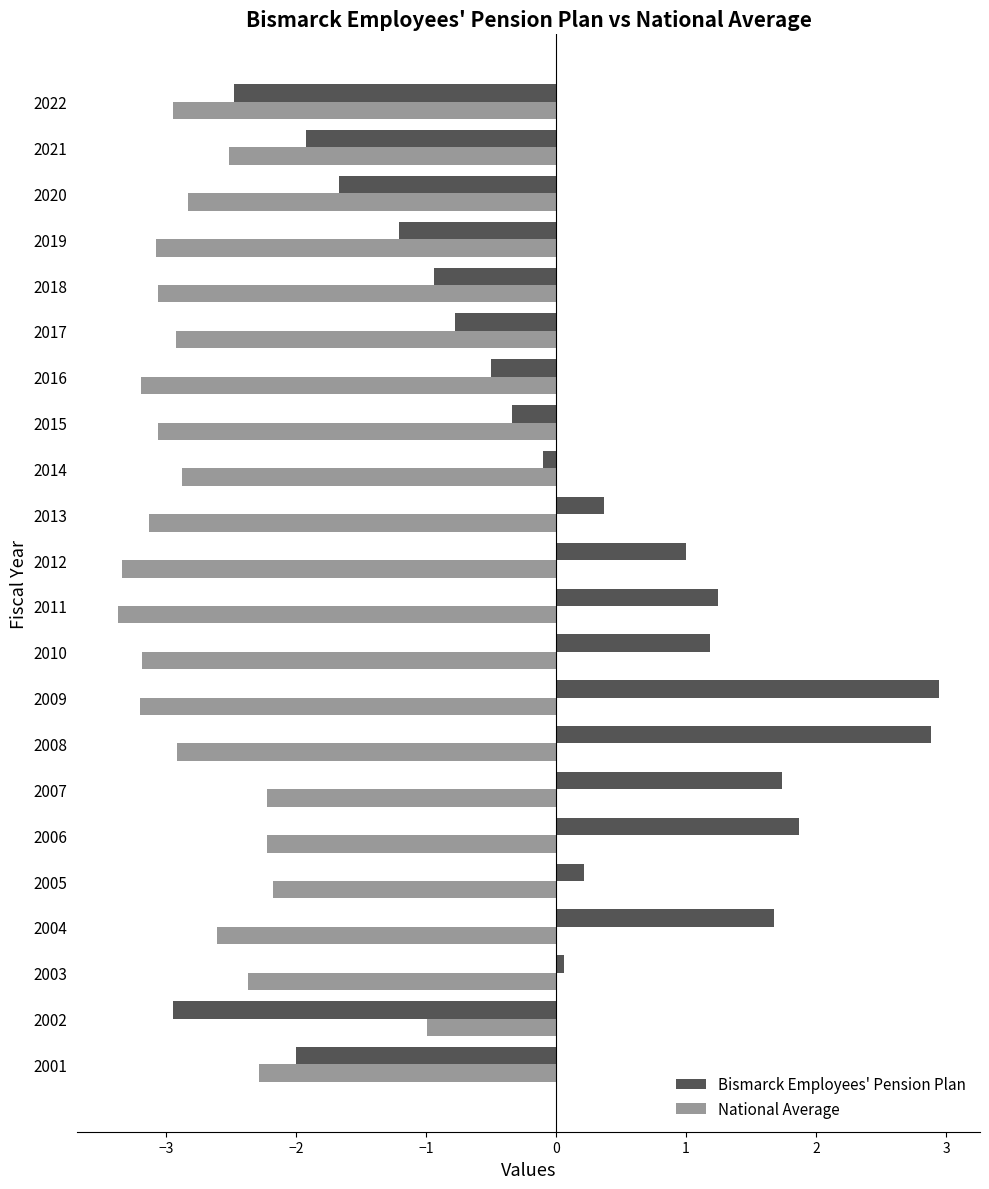

Which series has the largest range (max minus min)?

Bismarck Employees' Pension Plan